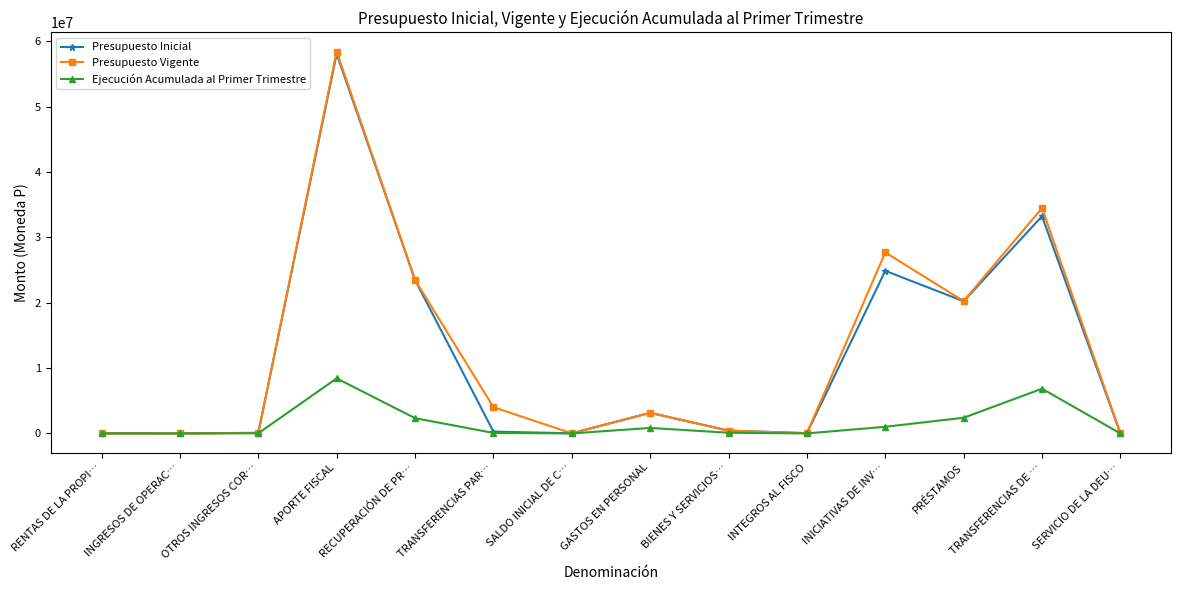

At which category is the sum across all series the highest?

APORTE FISCAL